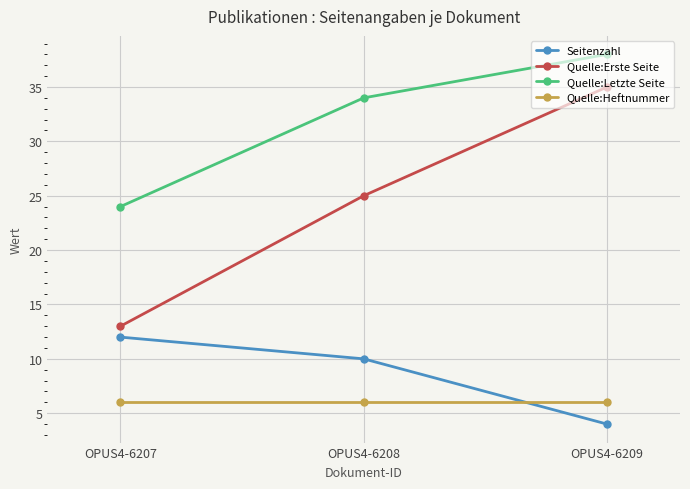

Which series has the largest total across all categories?

Quelle:Letzte Seite